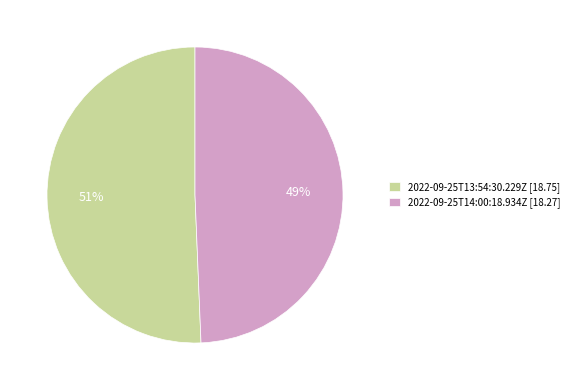

What is the ratio of the value at 2022-09-25T13:54:30.229Z [18.75] to the value at 2022-09-25T14:00:18.934Z [18.27]?

1.0